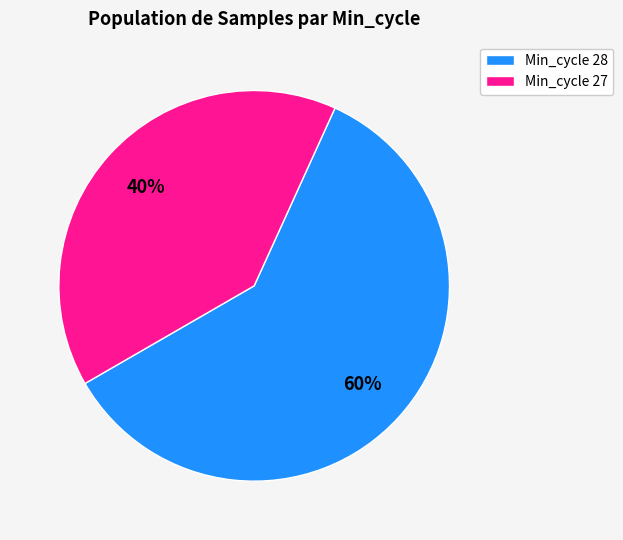

Which category has the smallest portion of the pie?

Min_cycle 27